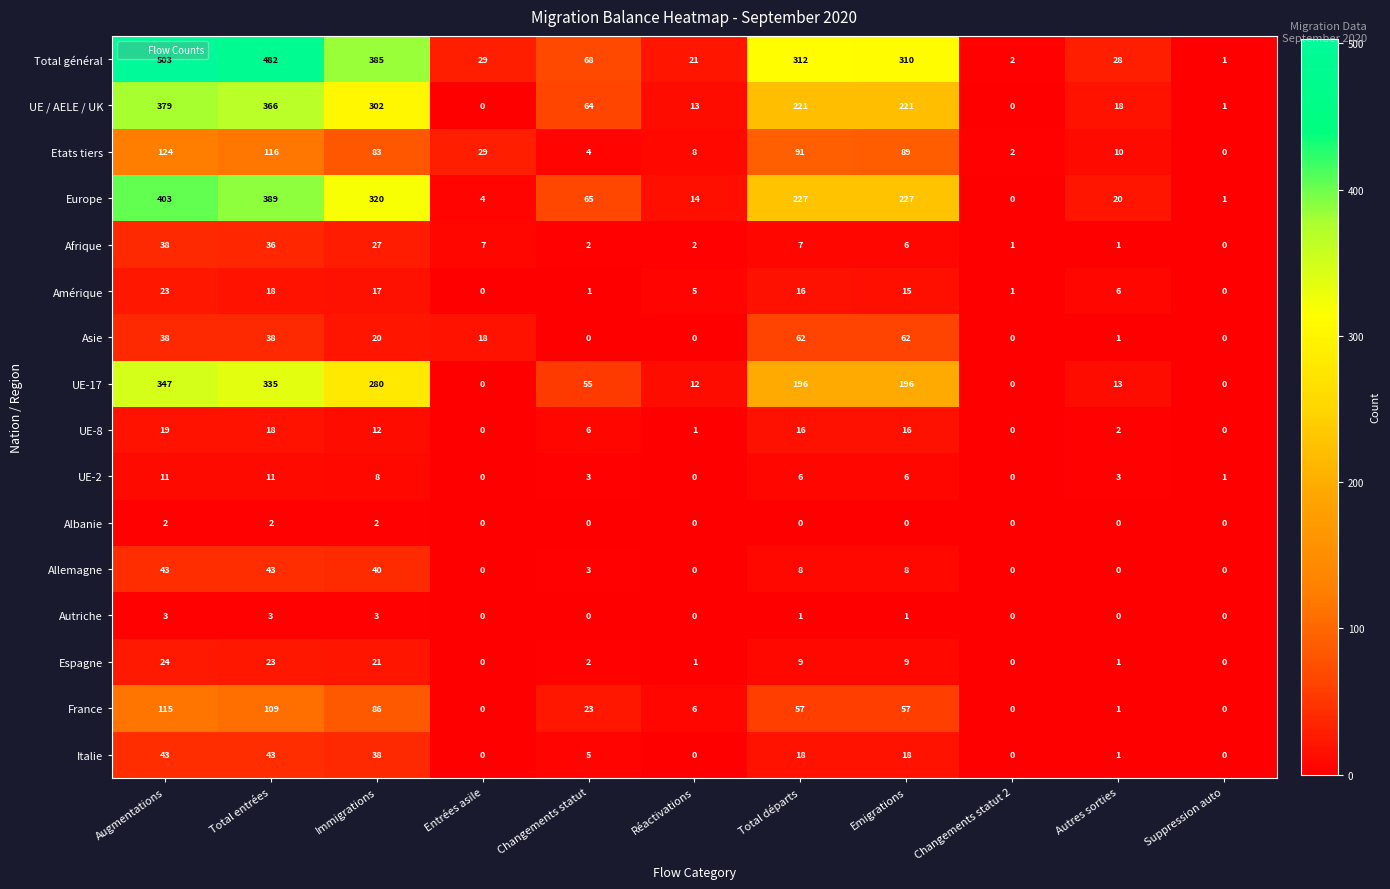

At which label is Total général closest to 252?

Emigrations